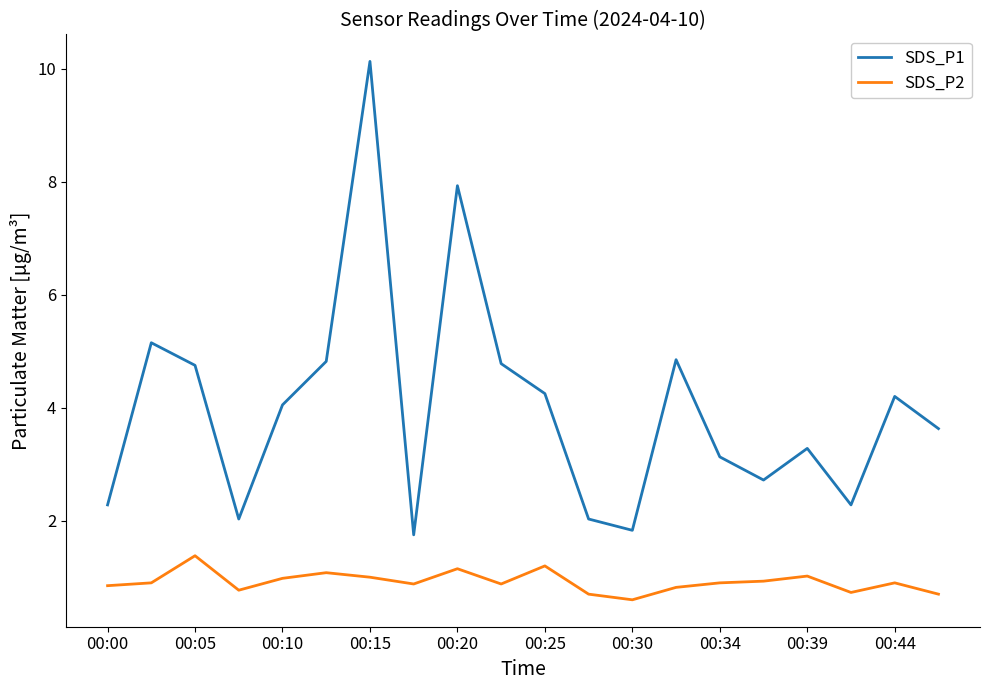

How many lines are shown in the chart?

2